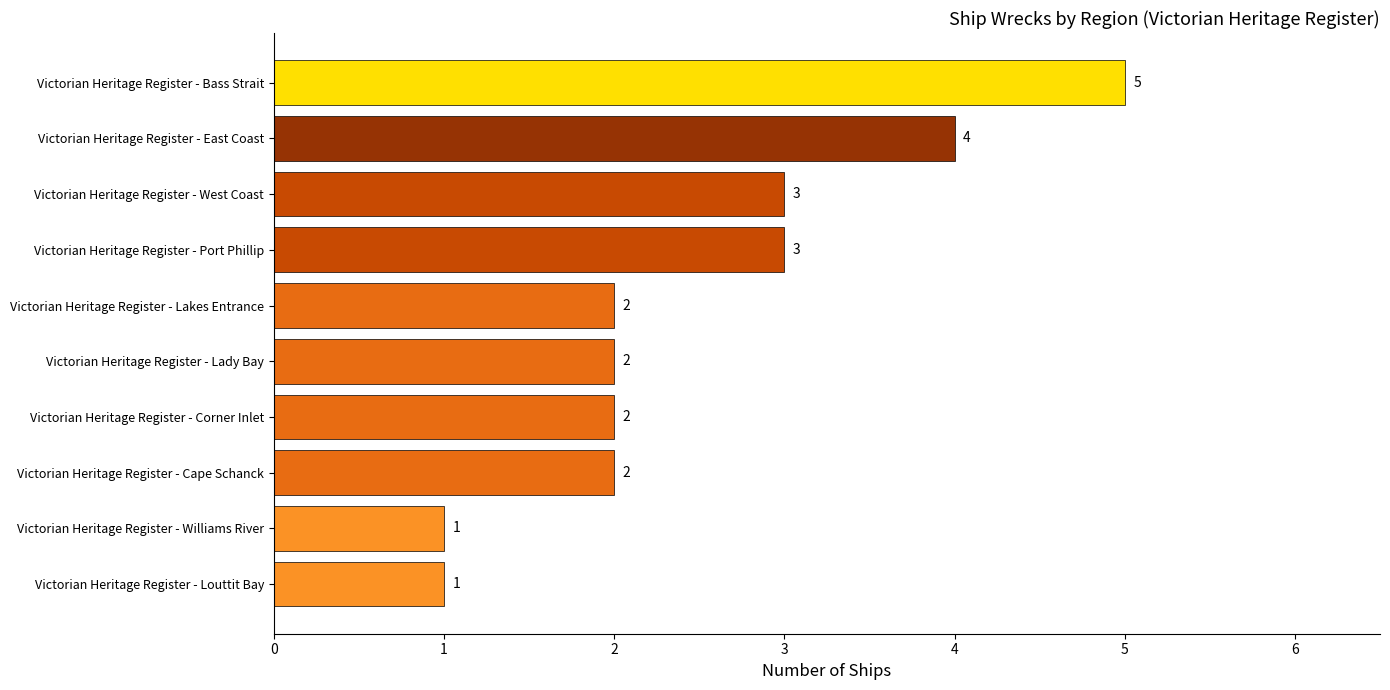

What is the difference between the maximum and minimum values?

4